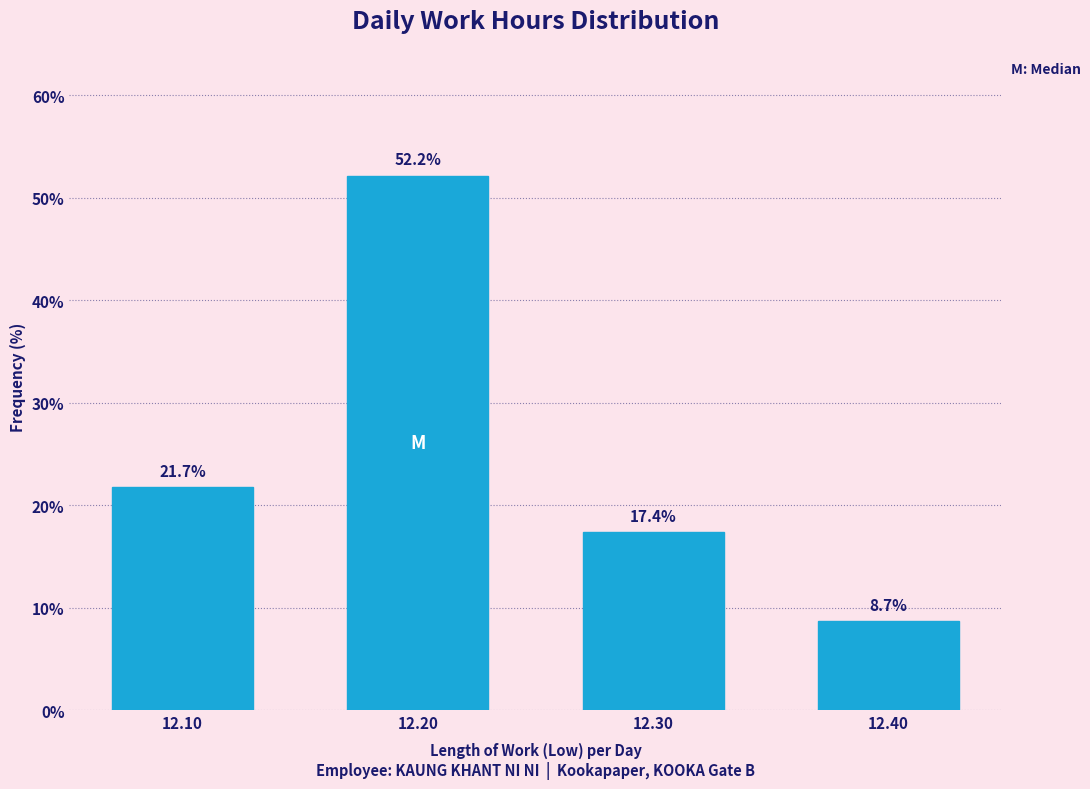

Reading left to right, what are all the values shown in this chart?

21.7	52.2	17.4	8.7